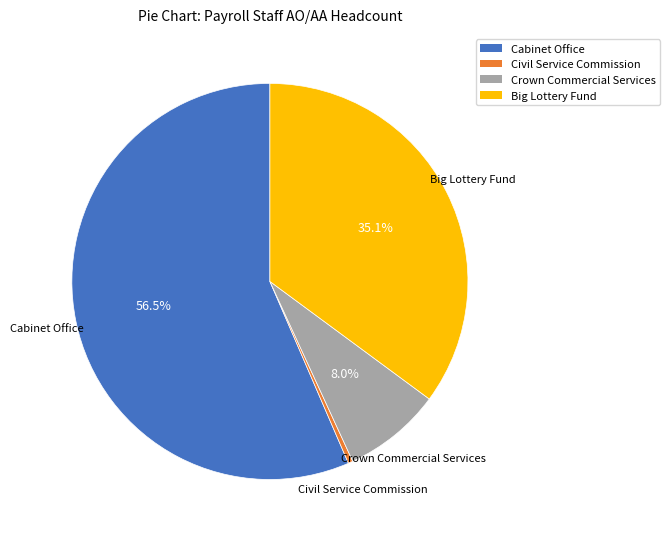

How much of the chart is everything except Big Lottery Fund?

64.9%